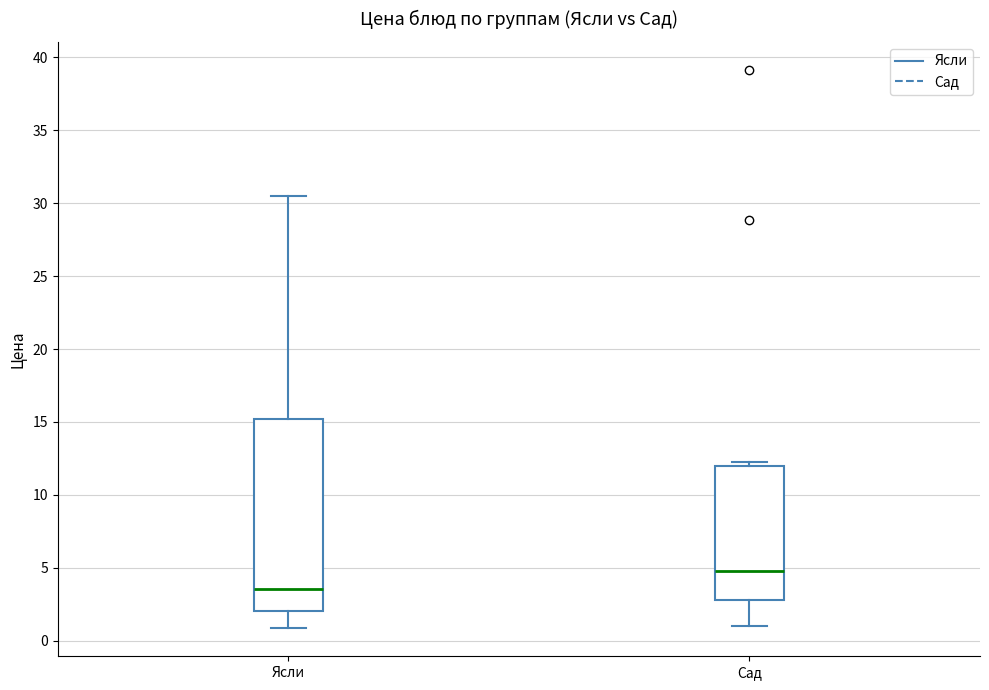

Reading left to right, transcribe this box plot: for each box, give where its median line is, the range the box spans, and where its two whiskers end, as read against the y-axis. The values are not printed on the chart, so give them approximately, as read against the axis.

Ясли: median 3.5, box 2.0 to 15.0, whiskers 1.0 to 30.5
Сад: median 5.0, box 3.0 to 12.0, whiskers 1.0 to 12.0 (just above the box's upper edge)